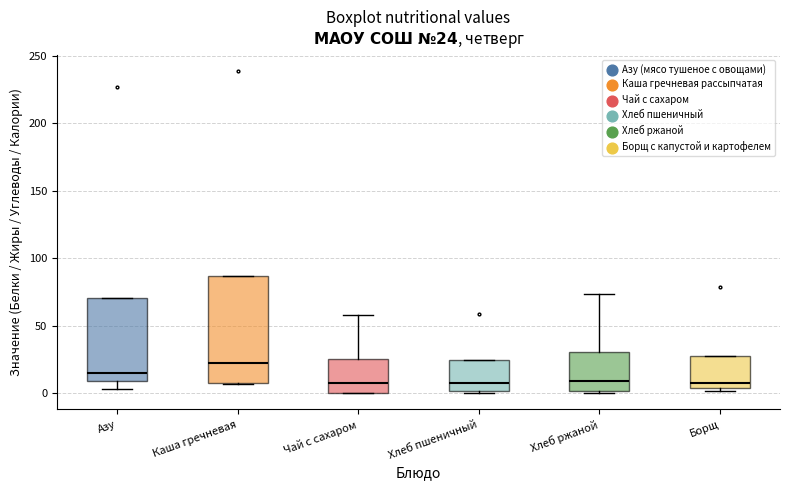

Comparing the boxes themselves (not the whiskers), which one is the tallest?

Каша гречневая